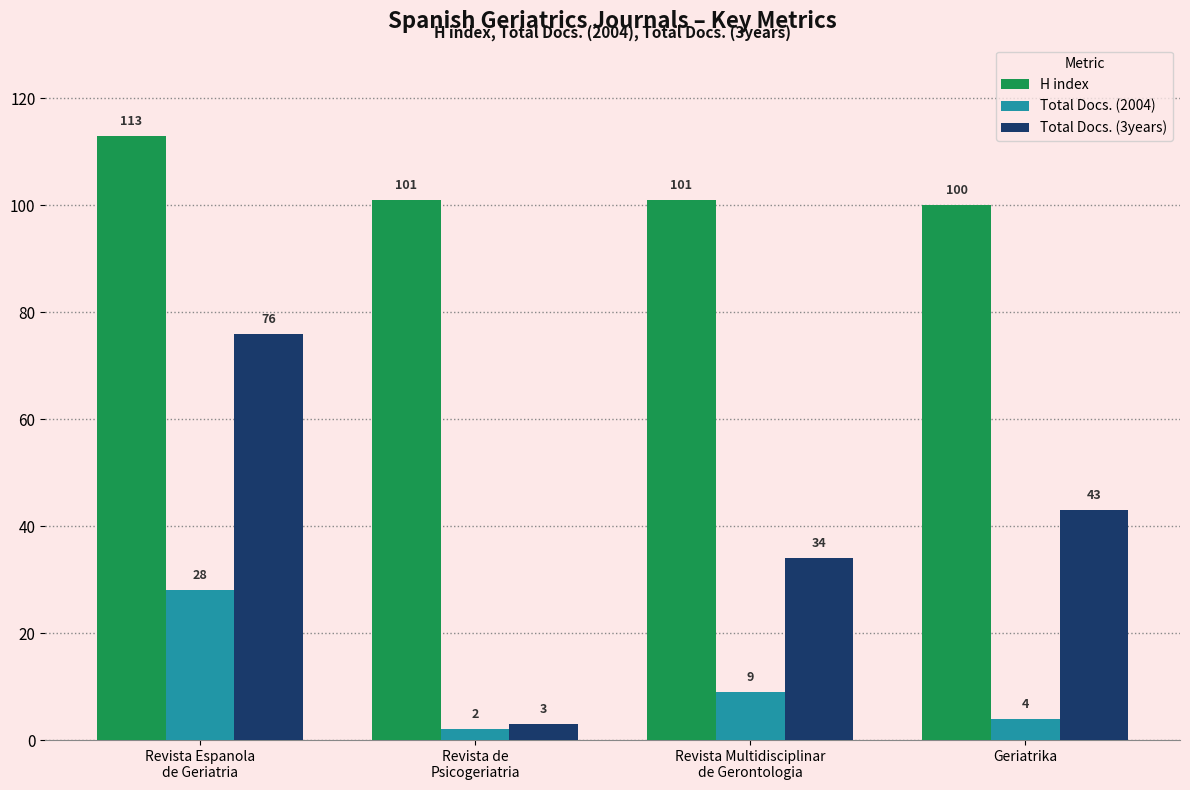

What is the label of the 3rd bar from the left?

Revista Multidisciplinar
de Gerontologia